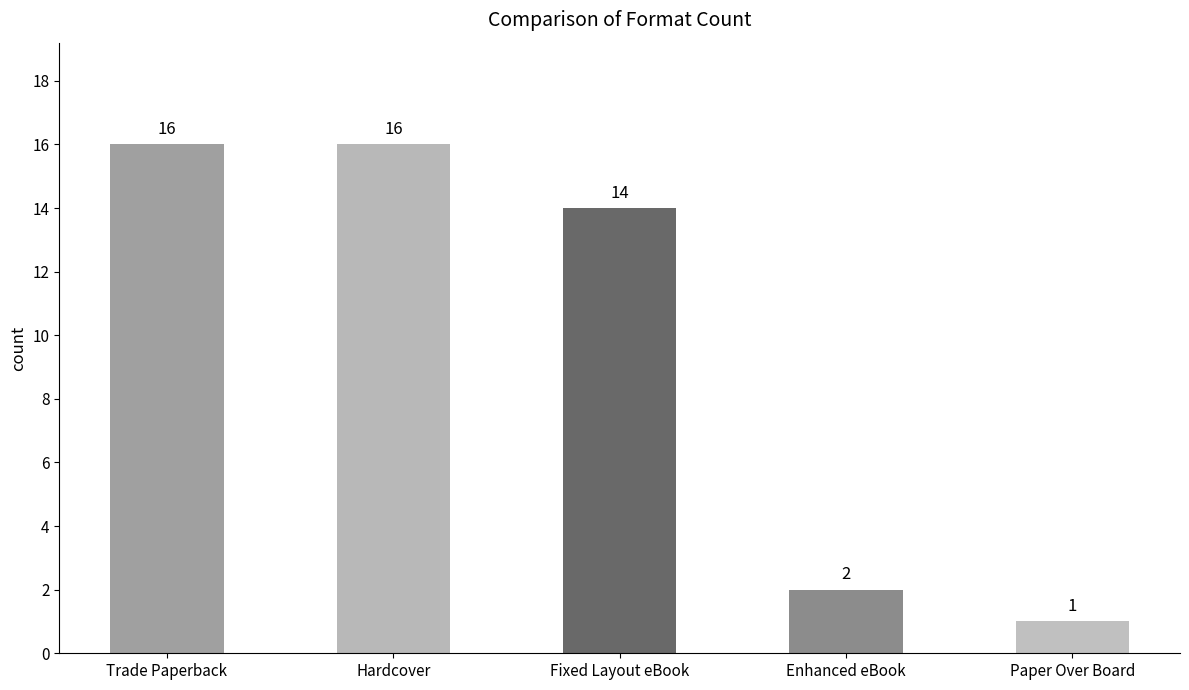

Is it true that the value at Fixed Layout eBook is 14?

True